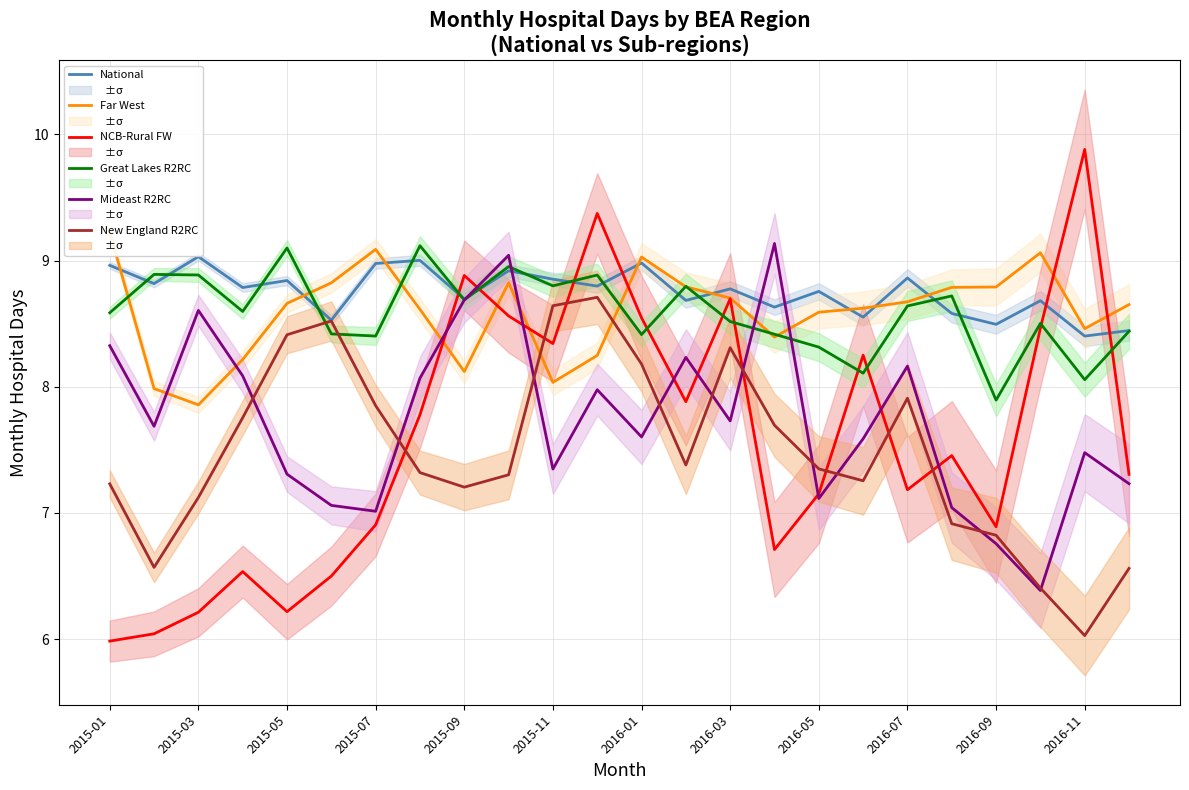

What is the lowest value of the Mideast R2RC series?

6.4